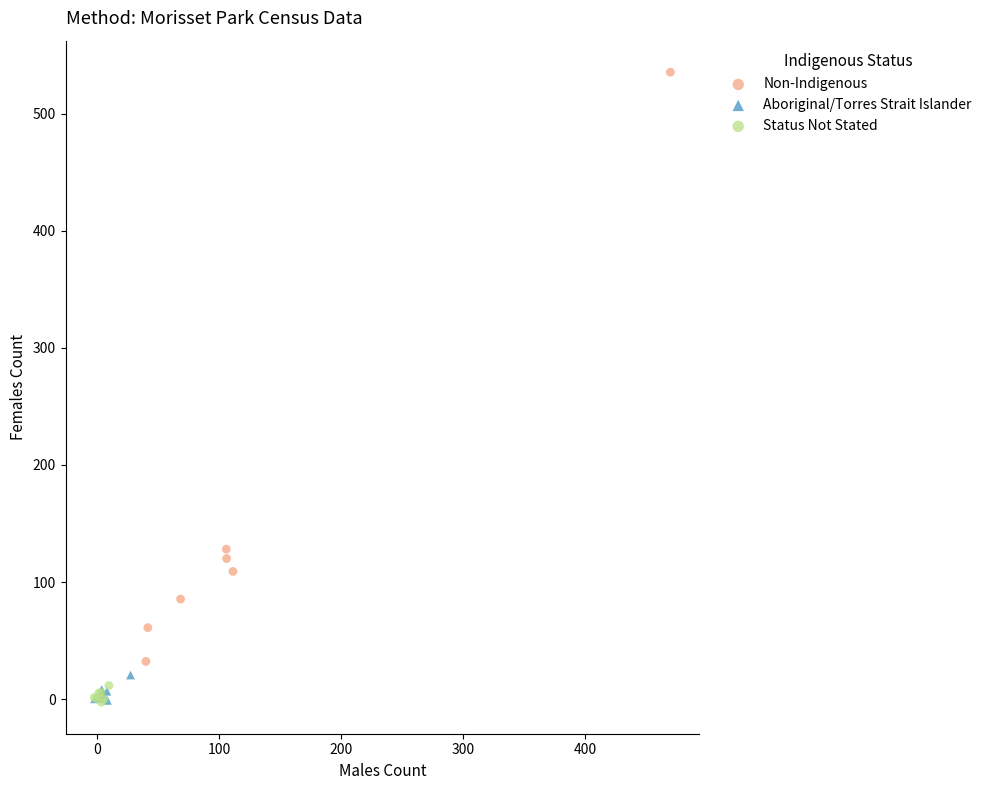

Which series has the widest spread of Y values?

Non-Indigenous